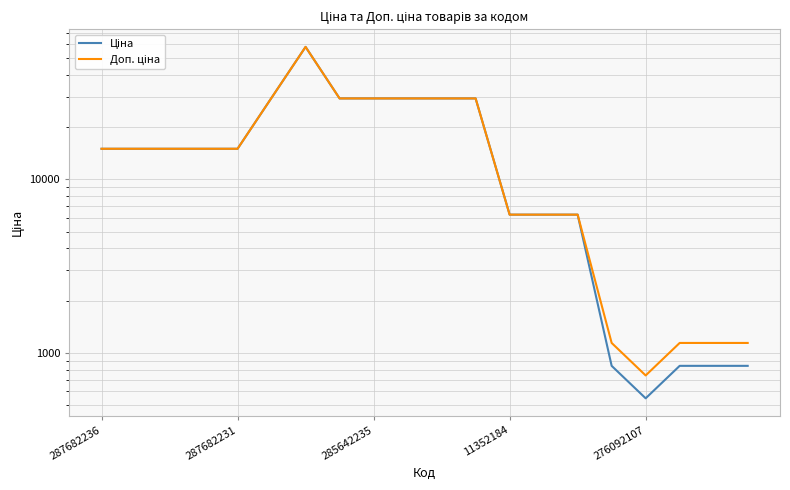

Reading left to right, list all the values displayed in this chart.

Ціна: 15019.2	15019.2	15019.2	15019.2	15019.2	29548.9	58037.0	29294.9	29294.9	29294.9	29294.9	29294.9	6266.7	6266.7	6266.7	842.8	547.8	842.8	842.8	842.8
Доп. ціна: 15019.2	15019.2	15019.2	15019.2	15019.2	29548.9	58037.0	29294.9	29294.9	29294.9	29294.9	29294.9	6266.7	6266.7	6266.7	1142.1	742.0	1142.1	1142.1	1142.1